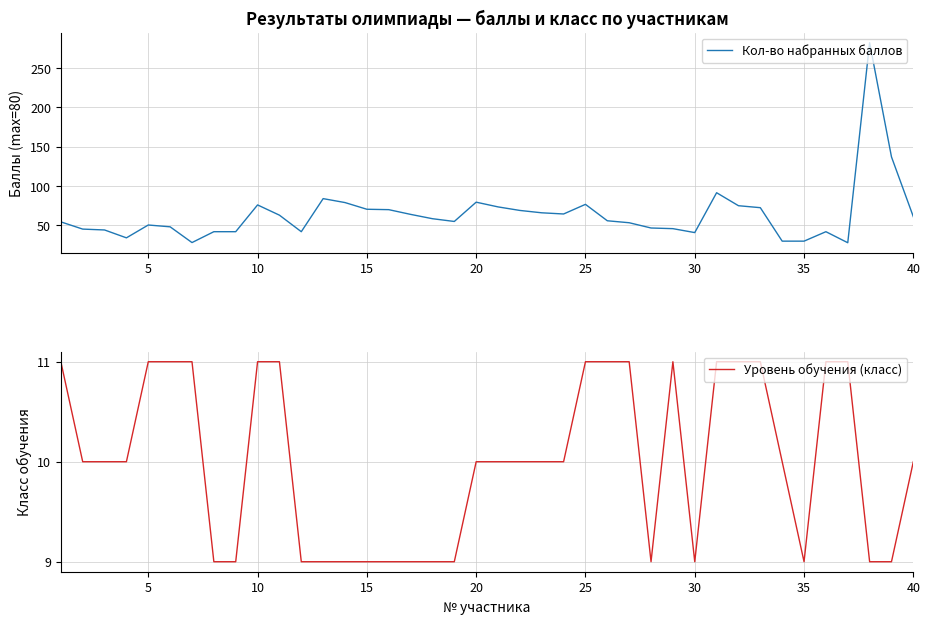

True or false: Кол-во набранных баллов has a value of 17.8 at 15.

False